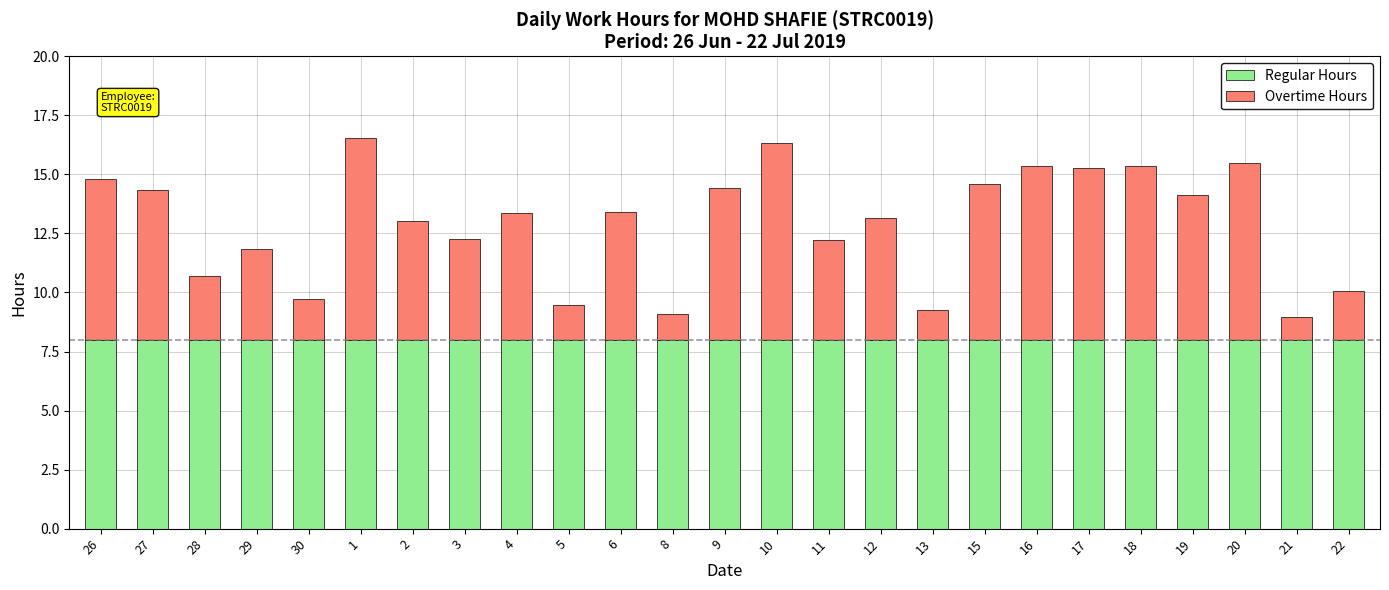

What is the sum of the Regular Hours values at 22 and 12?

16.0